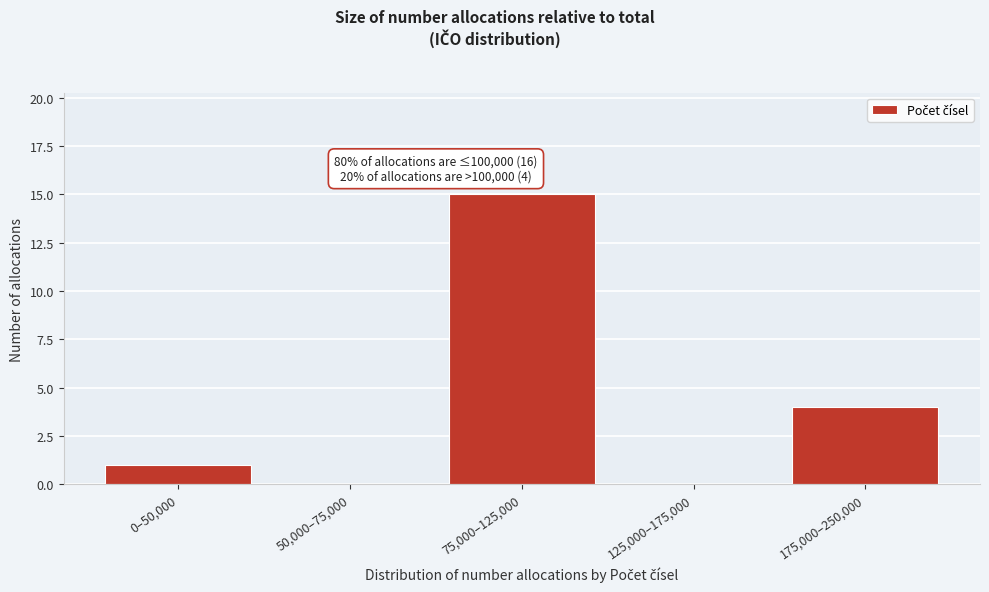

Reading left to right, extract all data points from this chart.

0–50,000=1	50,000–75,000=0	75,000–125,000=15	125,000–175,000=0	175,000–250,000=4